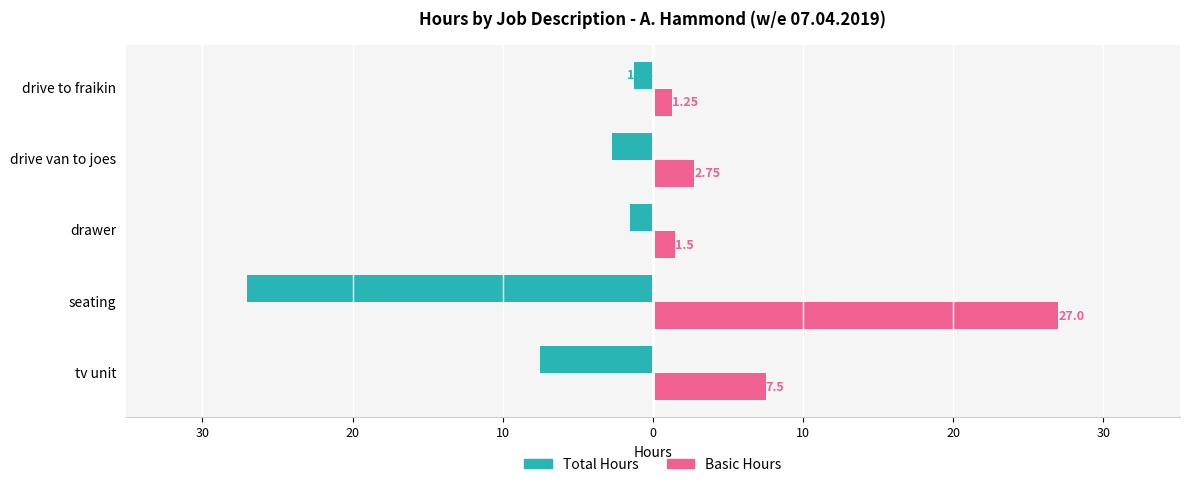

What are all the series names shown in the legend?

Total Hours, Basic Hours